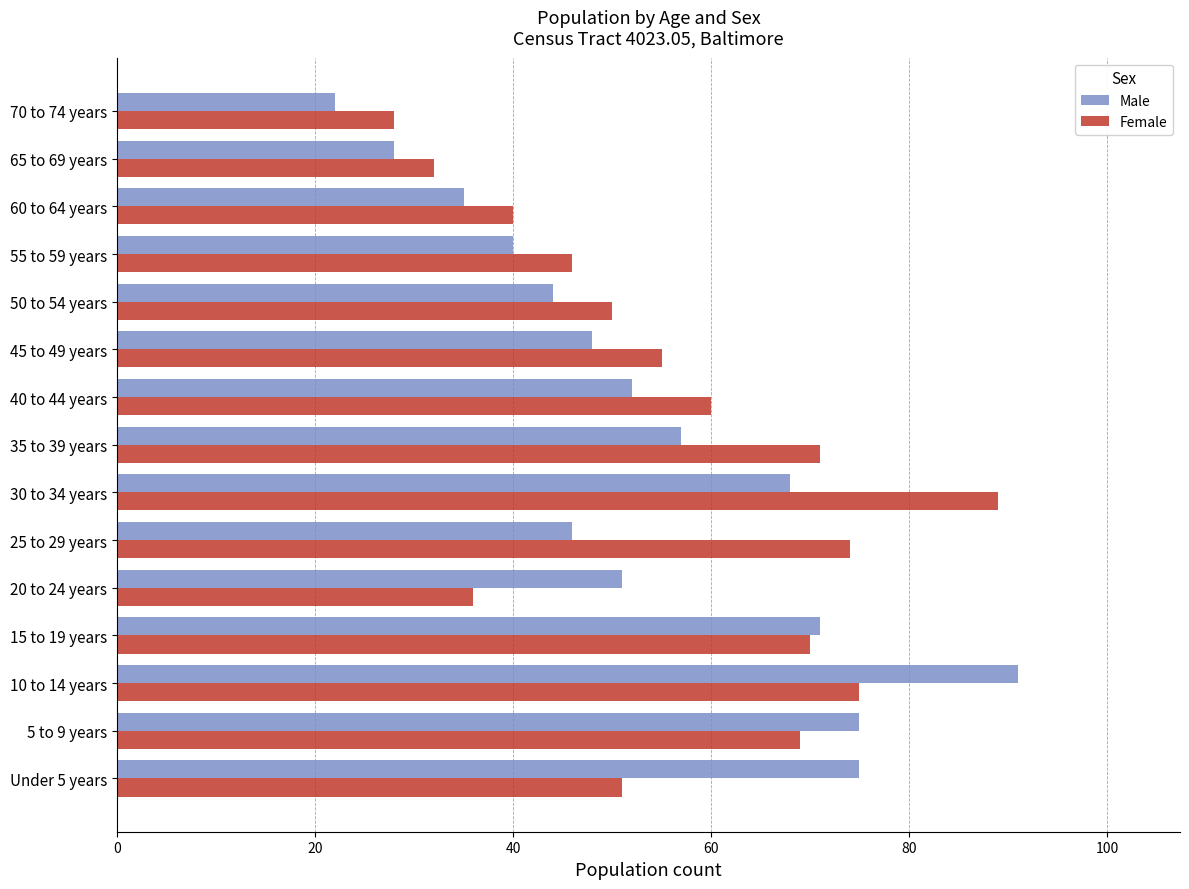

What is the minimum value shown in the chart?

22